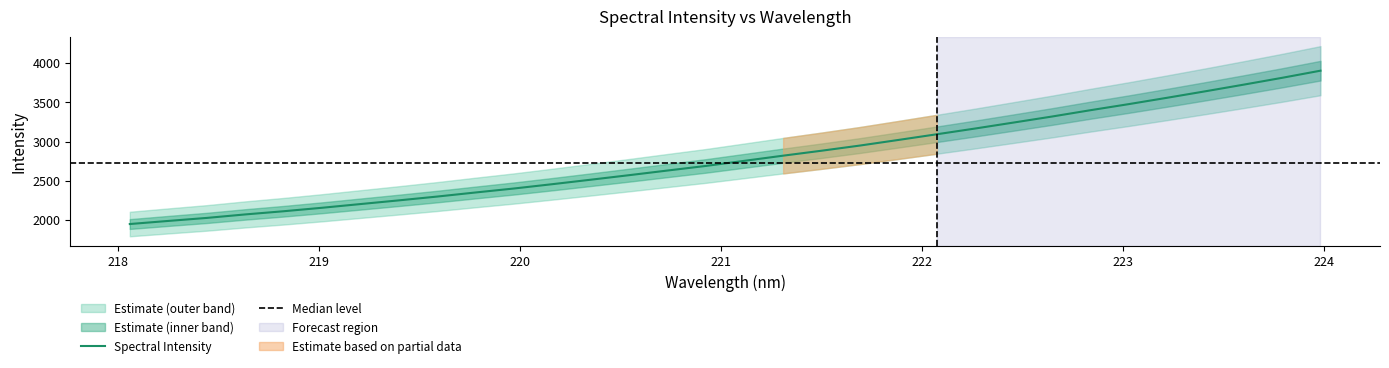

What is the average value?

2795.7